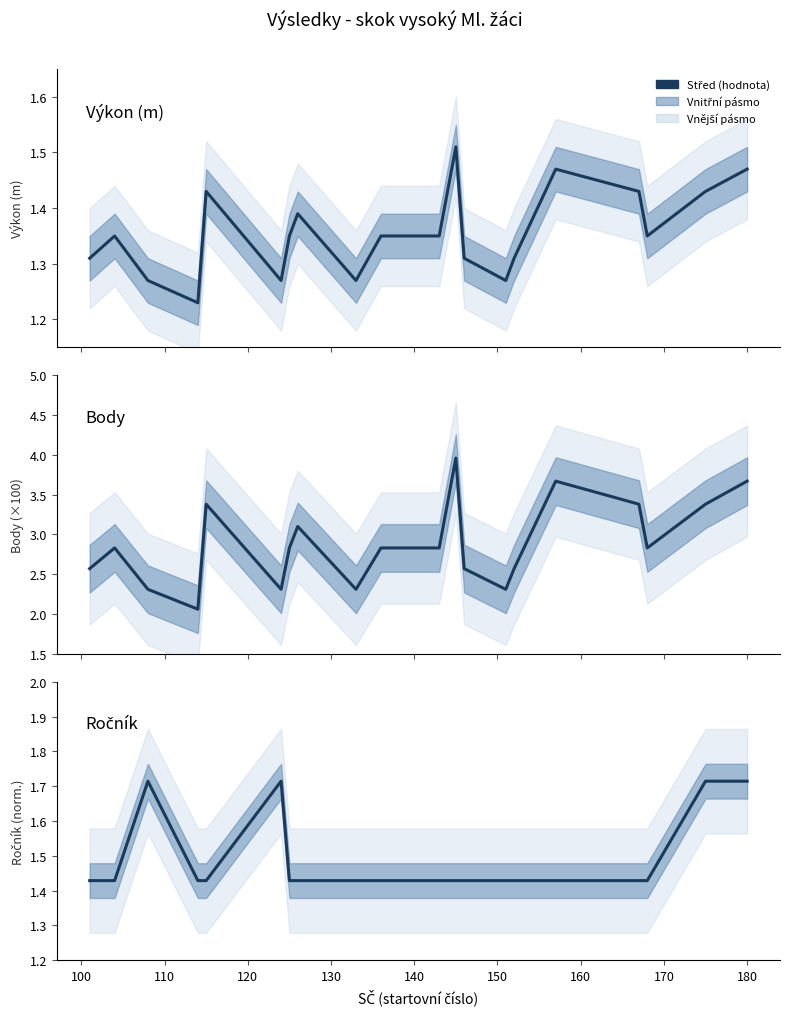

At how many categories does at least one series exceed 3?

7